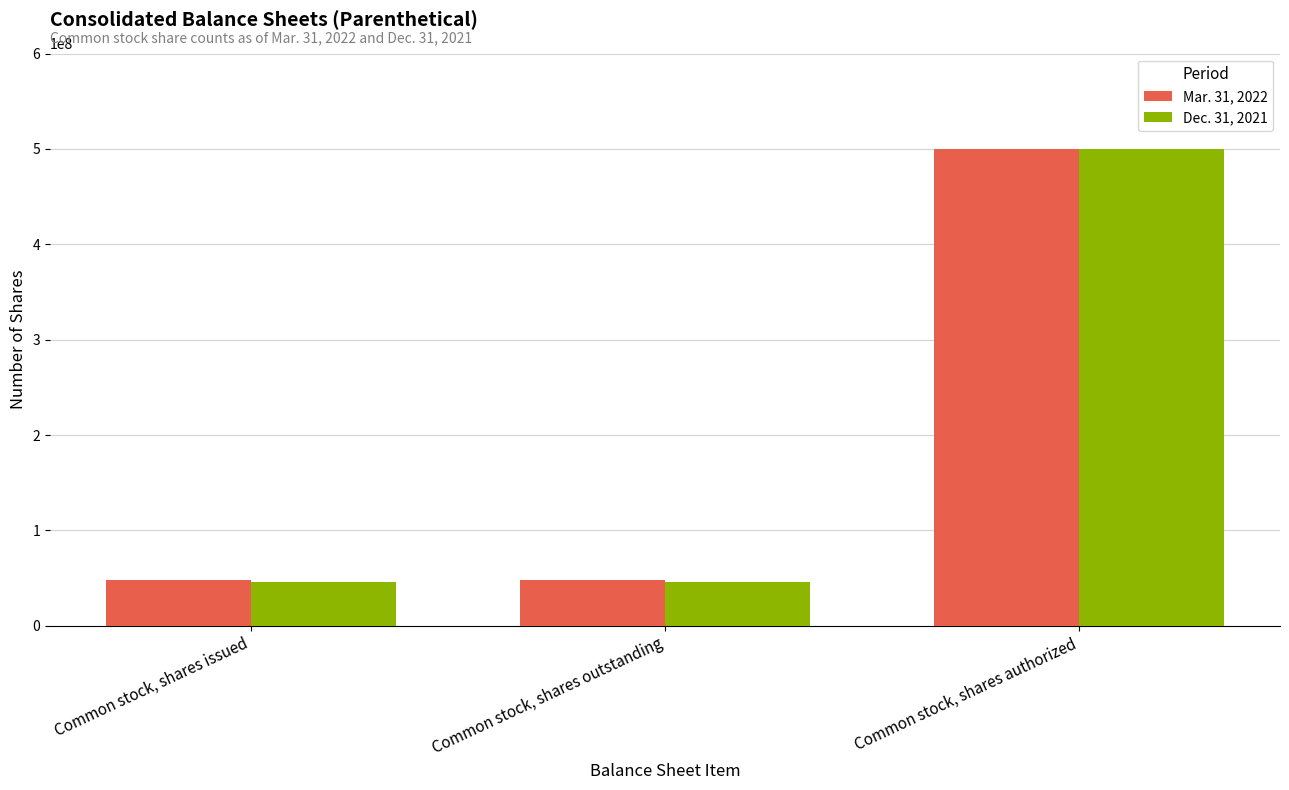

Is it true that Dec. 31, 2021 equals 21134945 at Common stock, shares issued?

False